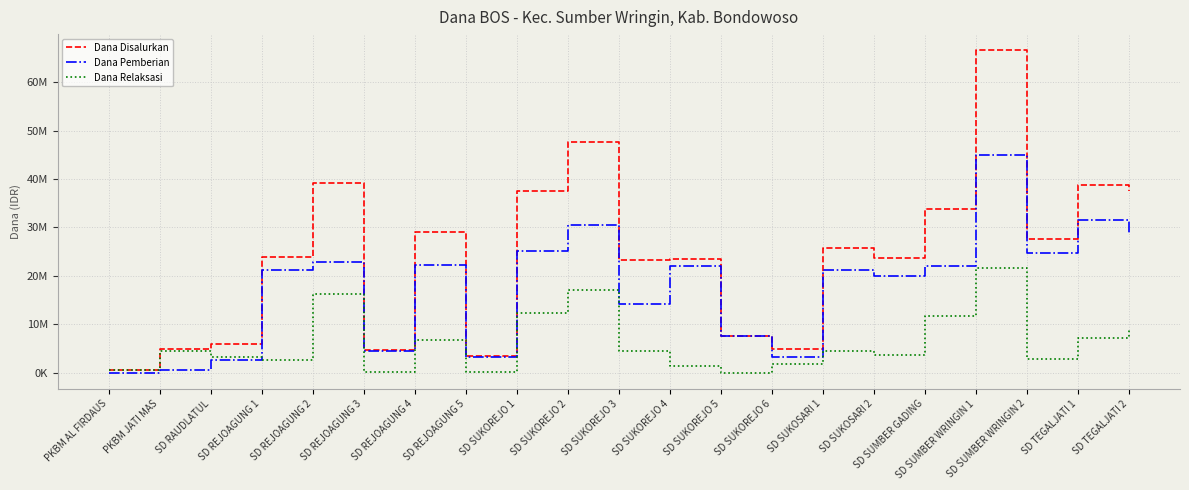

Rank the series at SD SUKOSARI 2 from lowest to highest value.

Dana Relaksasi, Dana Pemberian, Dana Disalurkan